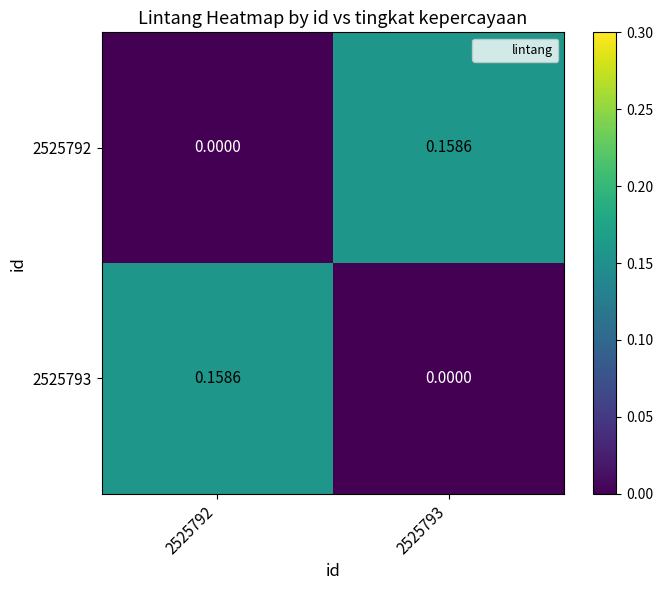

Is the value of 2525793 at 2525793 greater than the value of 2525792 at 2525793?

No